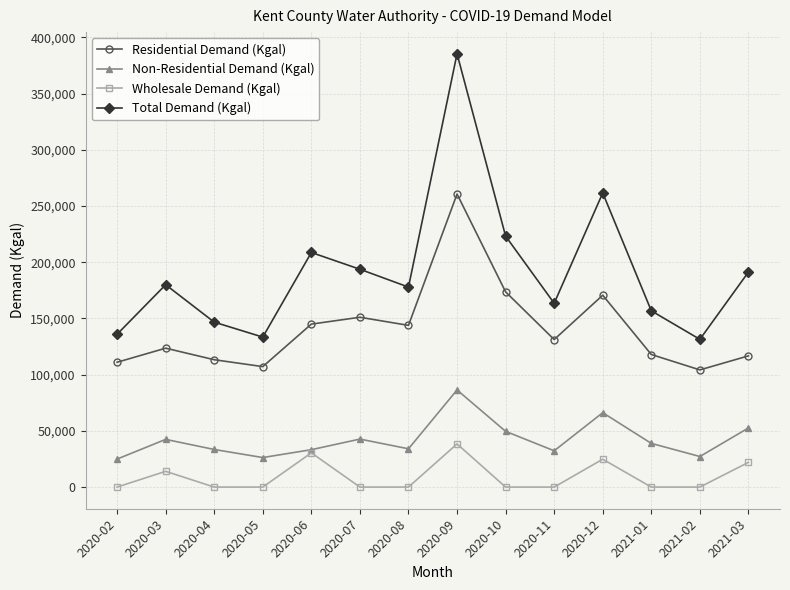

Between 2020-05 and 2021-03, which series saw the biggest shift?

Total Demand (Kgal)